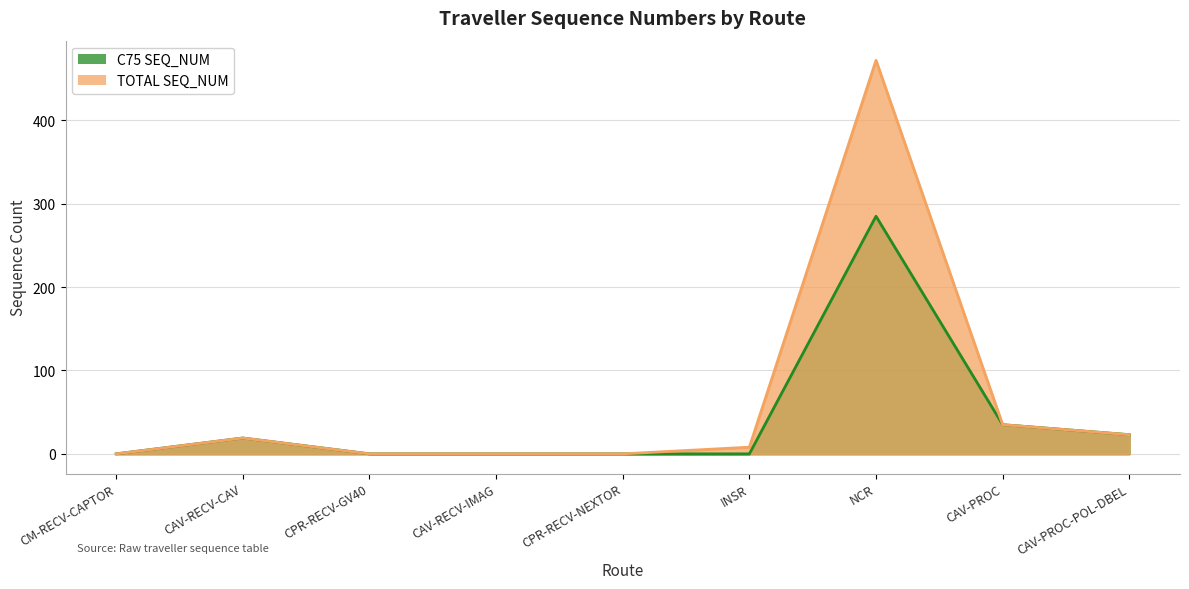

True or false: C75 SEQ_NUM has a value of -186 at CM-RECV-CAPTOR.

False